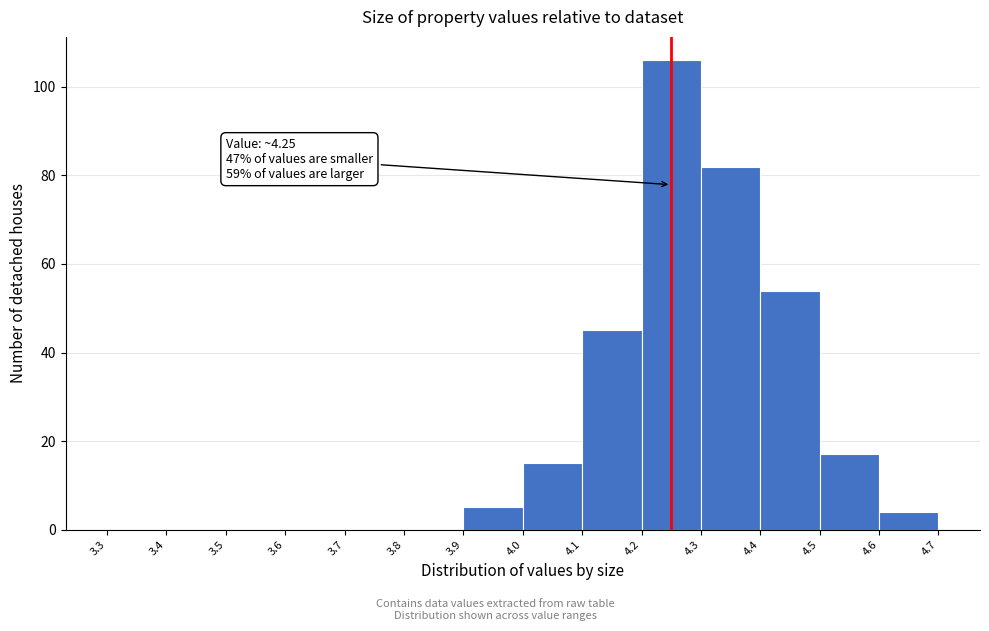

Which range on the x-axis has the tallest bar?

4.2 to 4.3